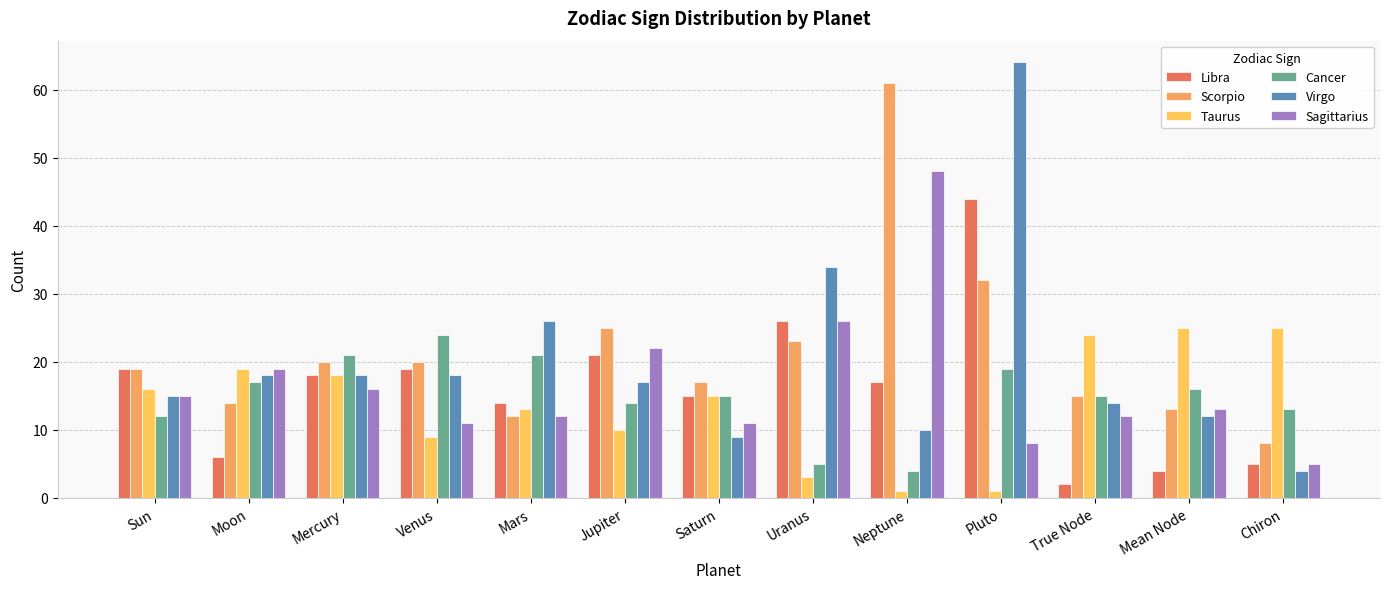

Reading left to right, transcribe all the data shown in this chart.

Libra: 19	6	18	19	14	21	15	26	17	44	2	4	5
Scorpio: 19	14	20	20	12	25	17	23	61	32	15	13	8
Taurus: 16	19	18	9	13	10	15	3	1	1	24	25	25
Cancer: 12	17	21	24	21	14	15	5	4	19	15	16	13
Virgo: 15	18	18	18	26	17	9	34	10	64	14	12	4
Sagittarius: 15	19	16	11	12	22	11	26	48	8	12	13	5